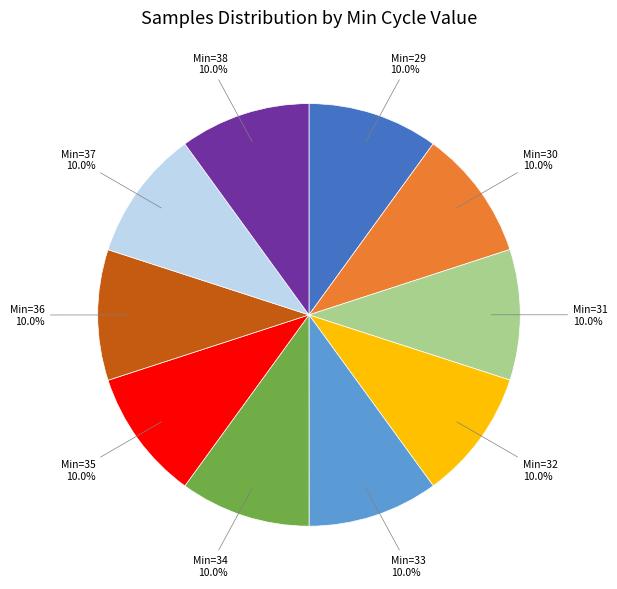

Does any single category account for the majority?

No